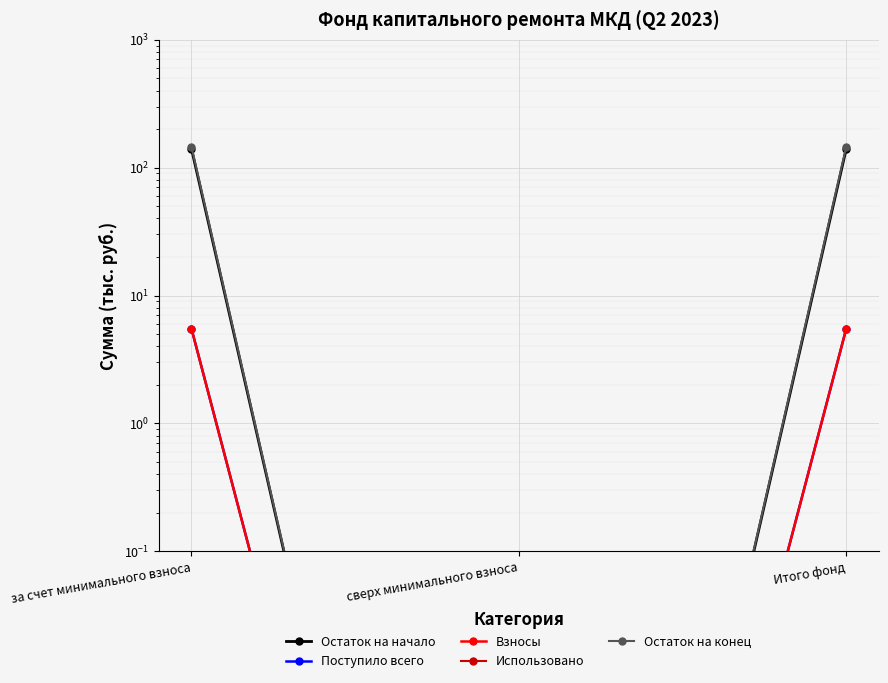

Which series changed the most between за счет минимального взноса and Итого фонд?

Остаток на начало